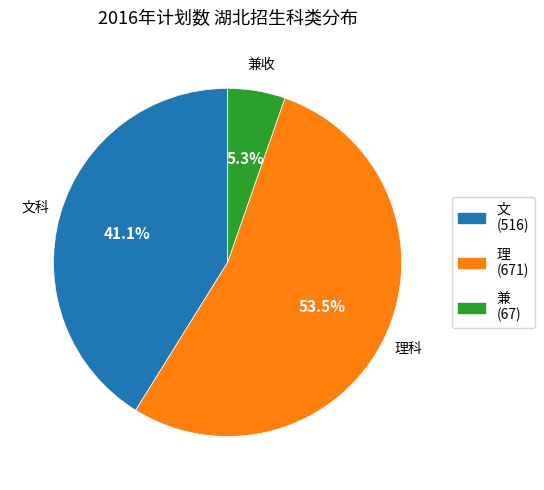

To the nearest percent, what is the difference between the 文 and 兼 slice percentages?

36%